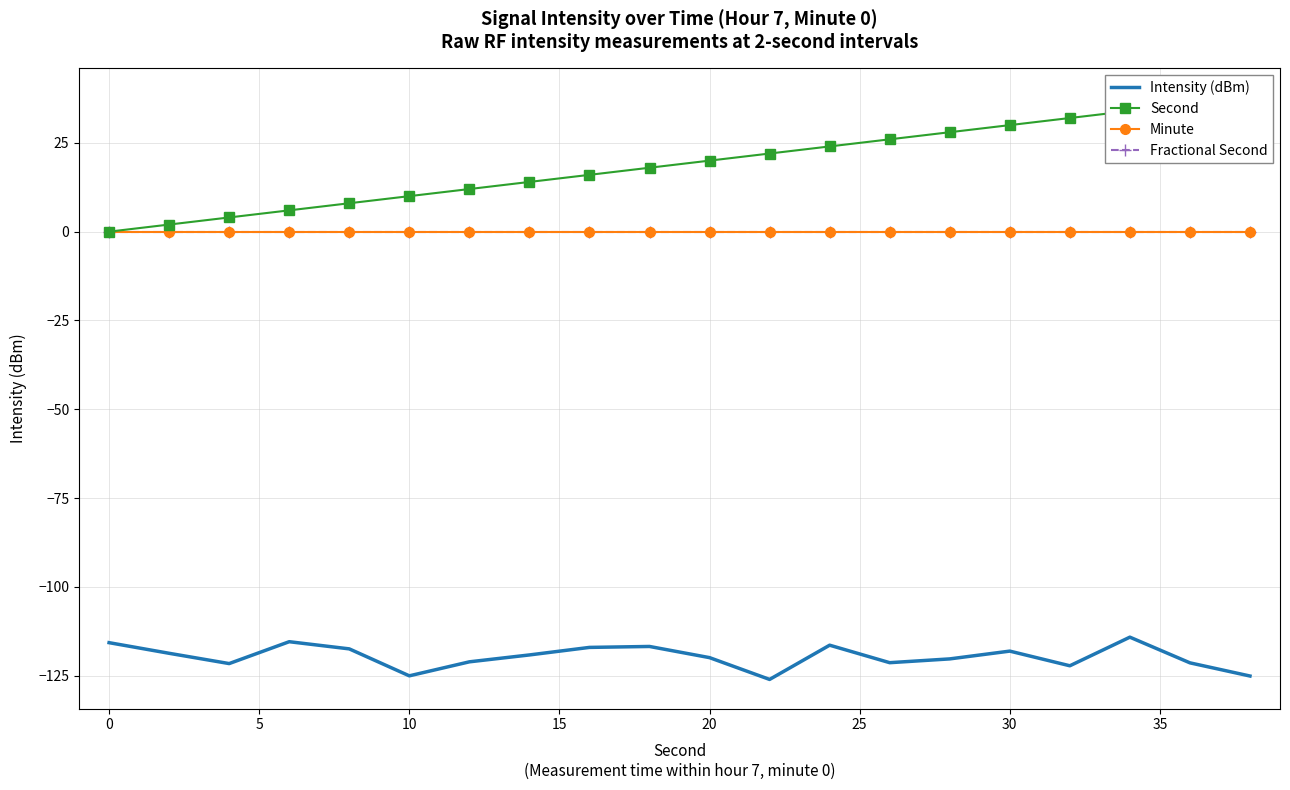

In Intensity (dBm), how many points are higher than both neighbors (excluding endpoints)?

5